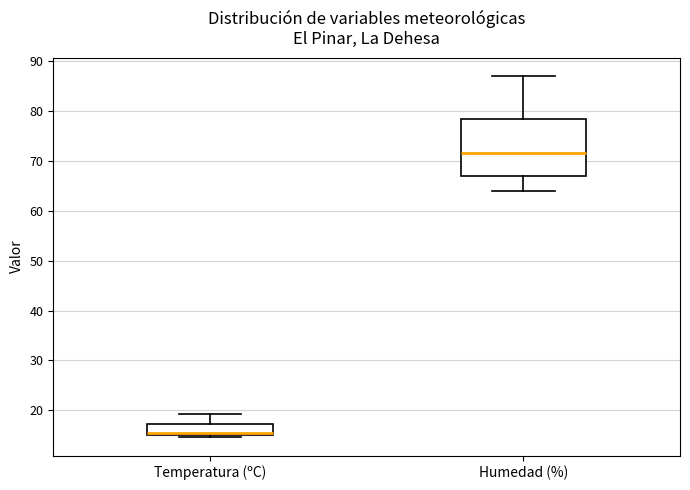

Which box's median line is the highest?

Humedad (%)